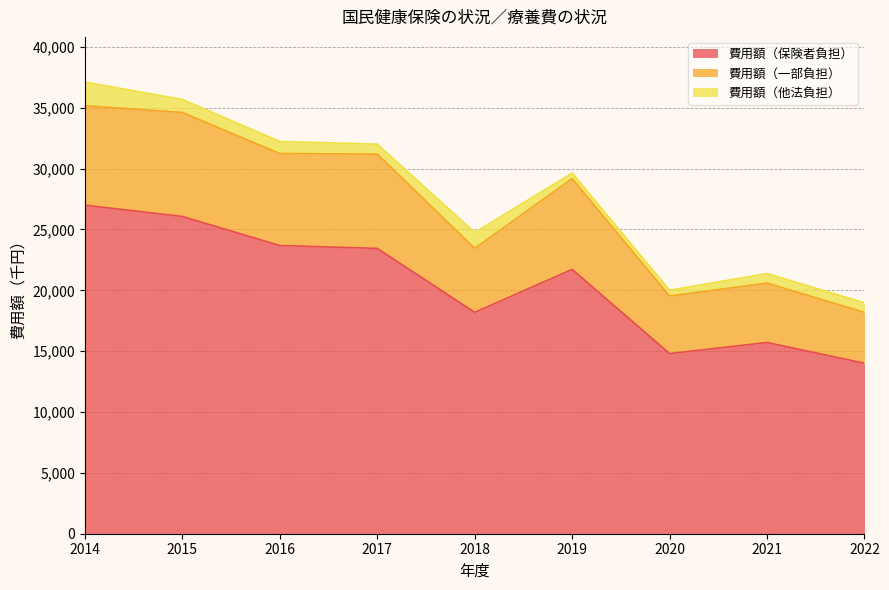

Rank the categories by 費用額（保険者負担） value from lowest to highest.

2022, 2020, 2021, 2018, 2019, 2017, 2016, 2015, 2014